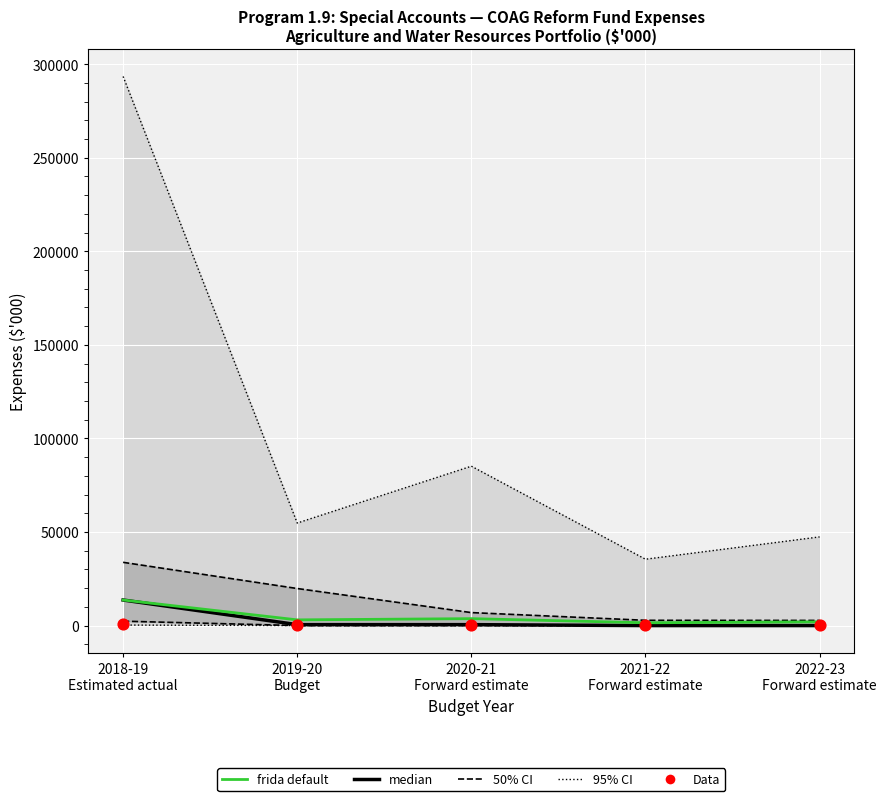

Which series has the largest total across all categories?

frida default